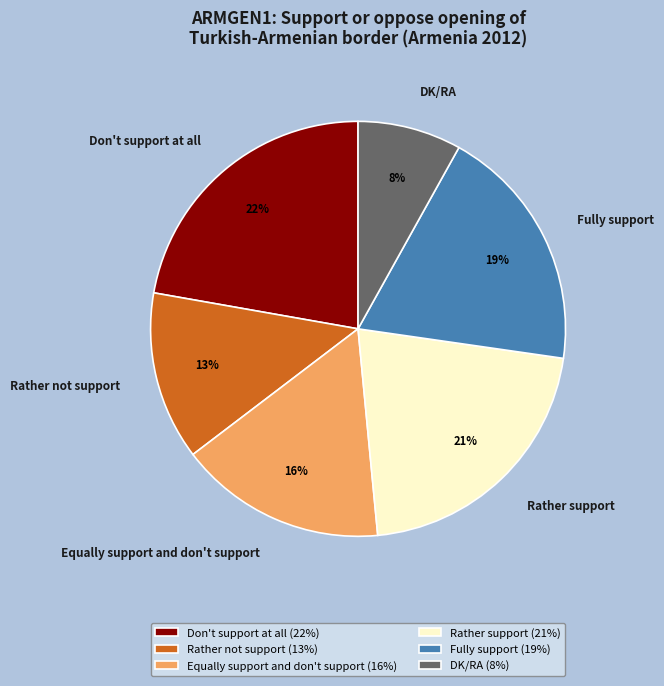

Is the sum of Don't support at all and Rather not support greater than half?

No